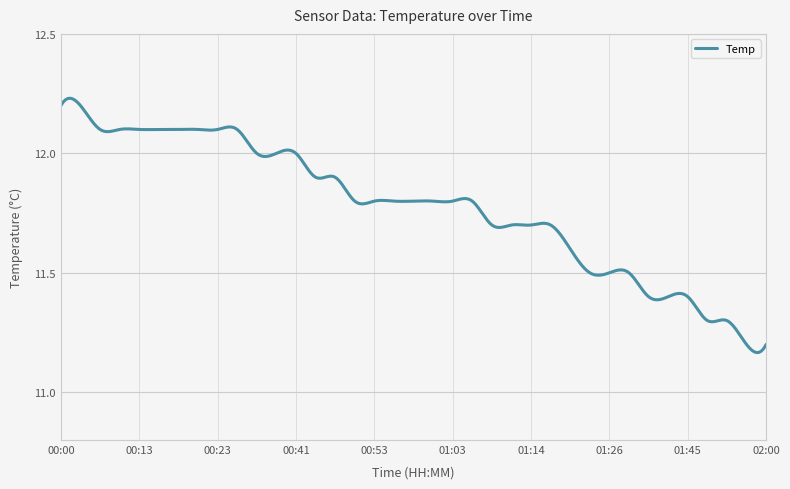

Which label corresponds to the largest value in the chart?

00:00